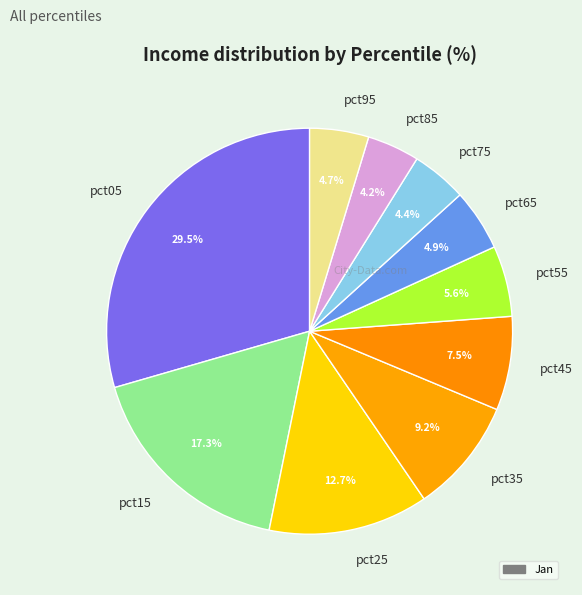

Which category has the biggest portion of the pie?

pct05